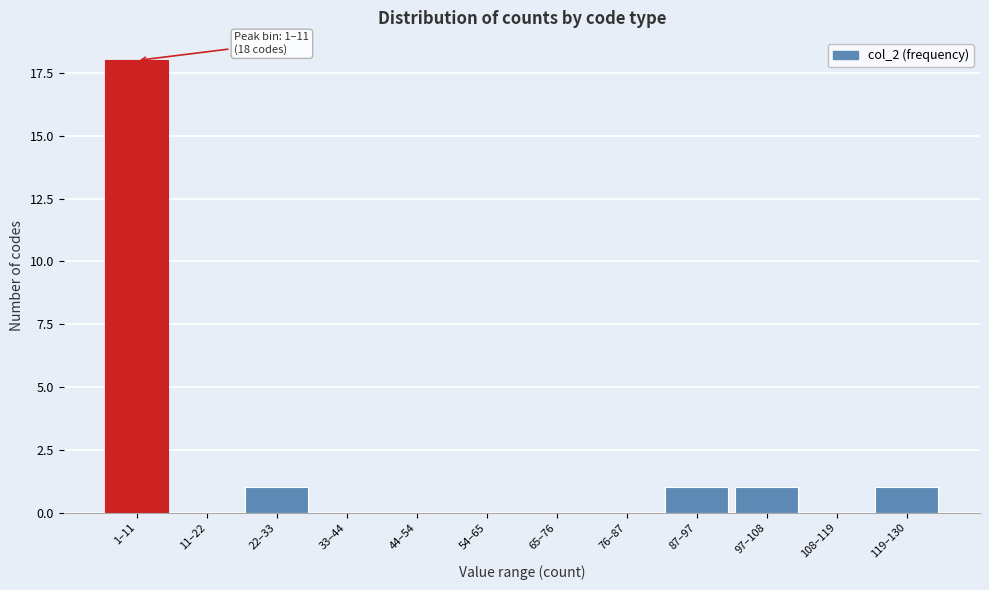

Reading left to right, extract all data points from this chart.

1–11=18	11–22=0	22–33=1	33–44=0	44–54=0	54–65=0	65–76=0	76–87=0	87–97=1	97–108=1	108–119=0	119–130=1